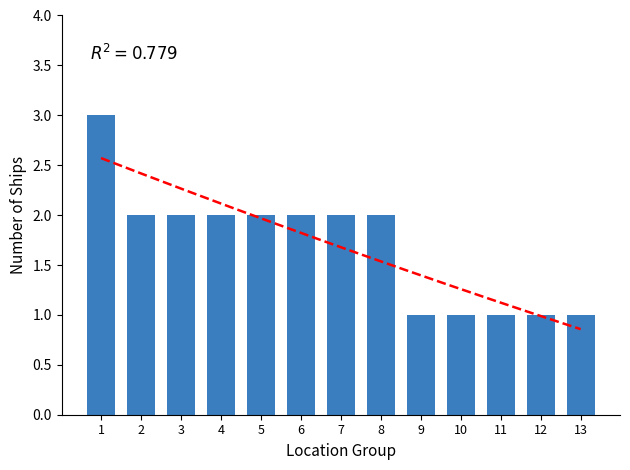

Count the values in the range 1 to 2.

12